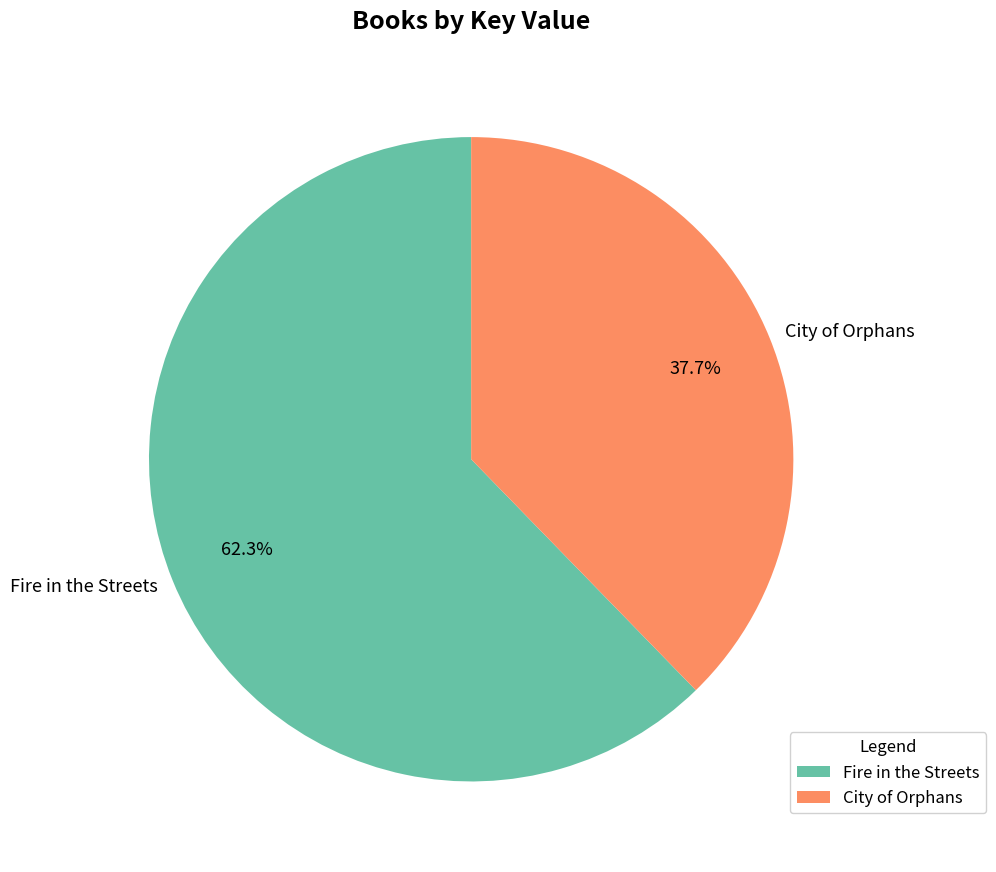

Rank the categories by value from lowest to highest.

City of Orphans, Fire in the Streets